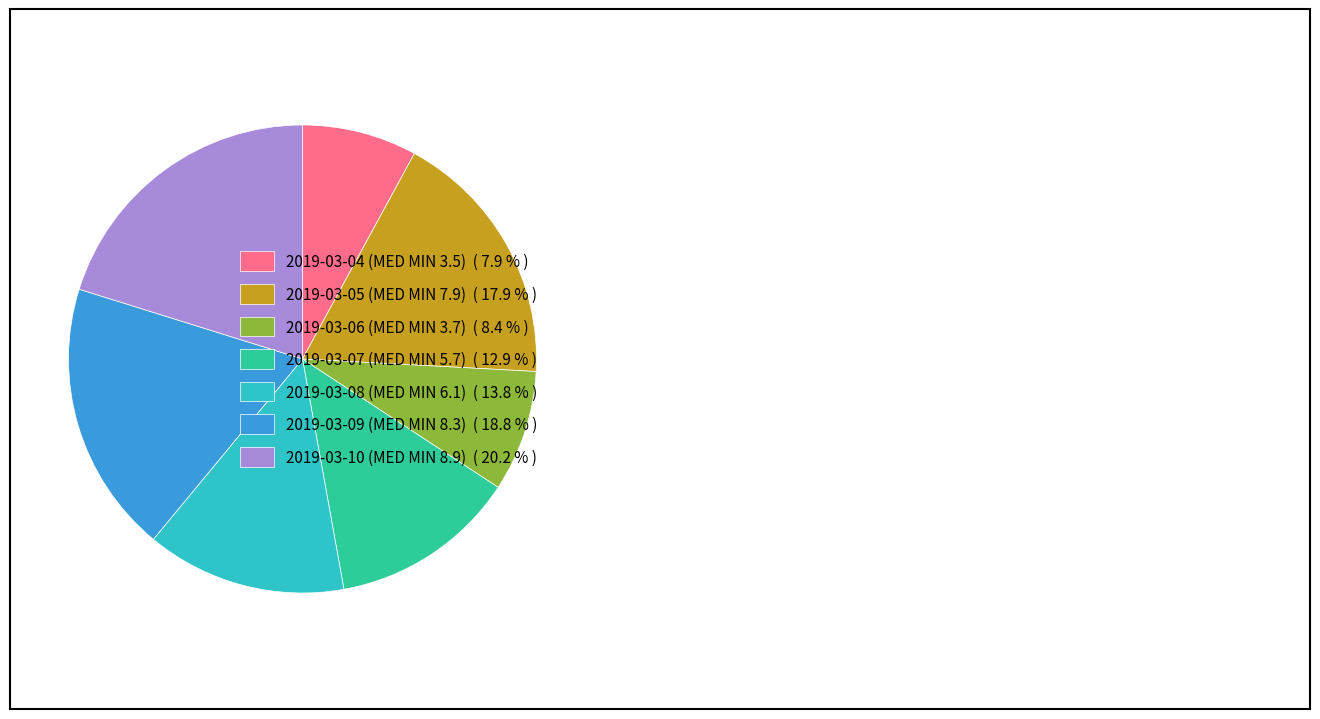

Count the number of slices in the pie.

7